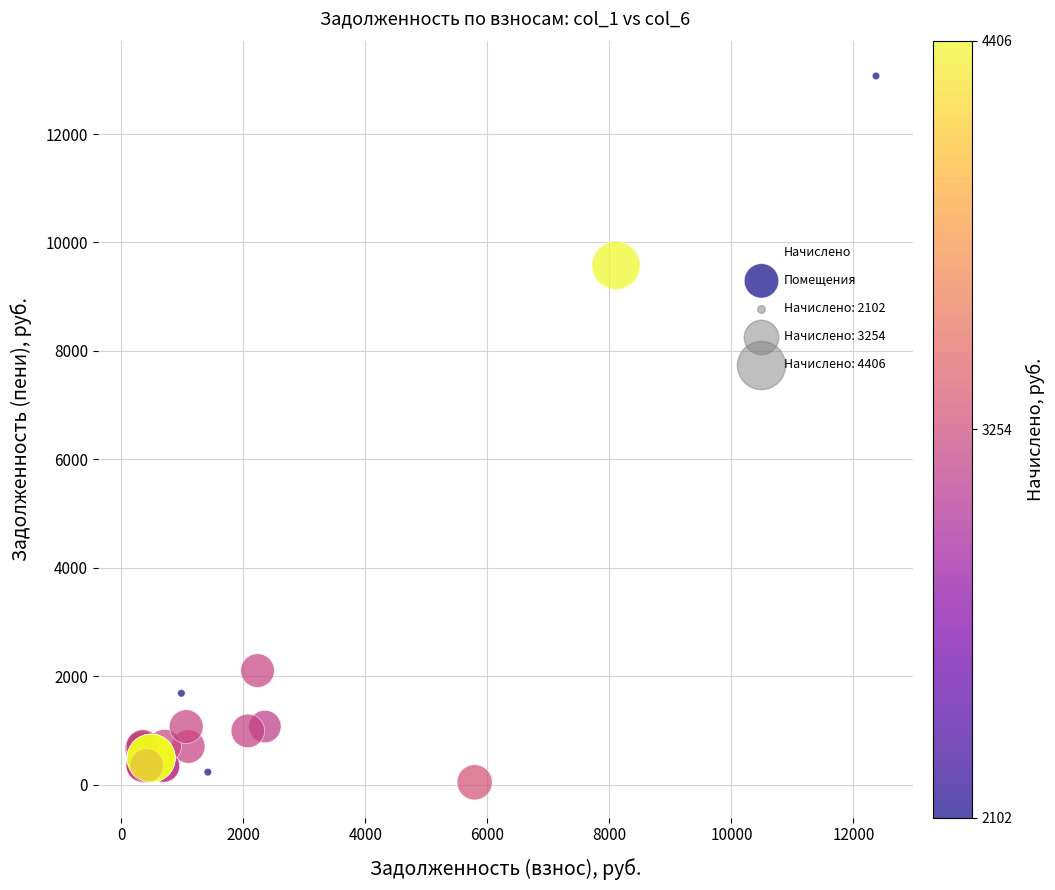

What Y value in the scatter plot is closest to 6557?

9577.8